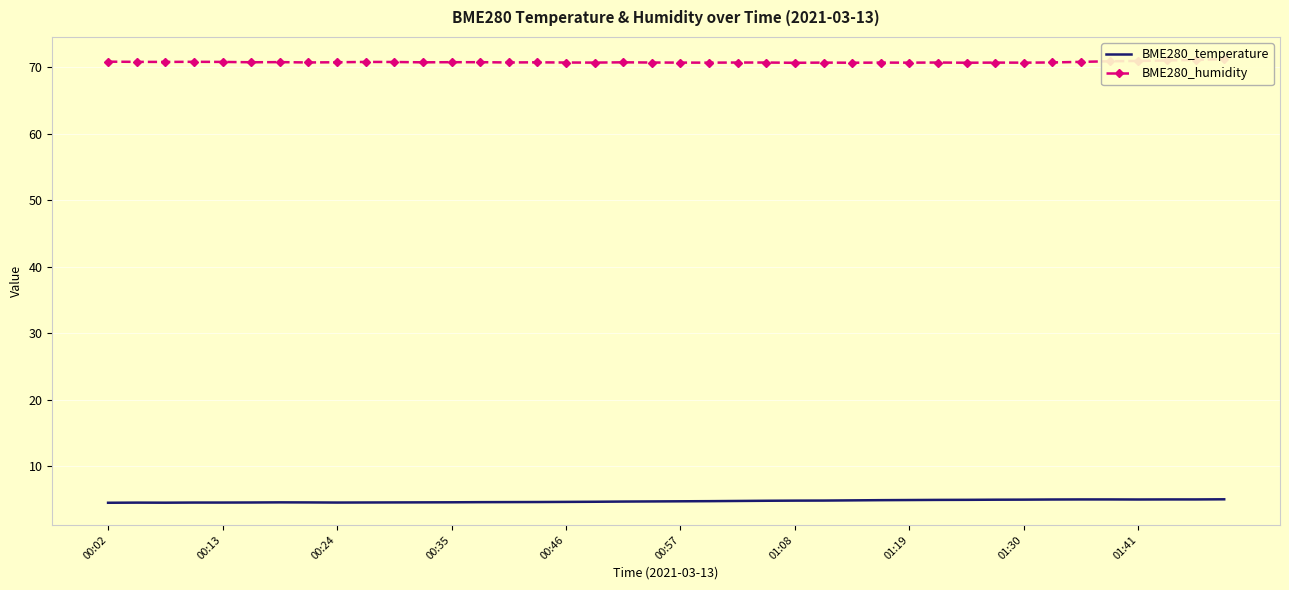

What position from the left is 23?

24